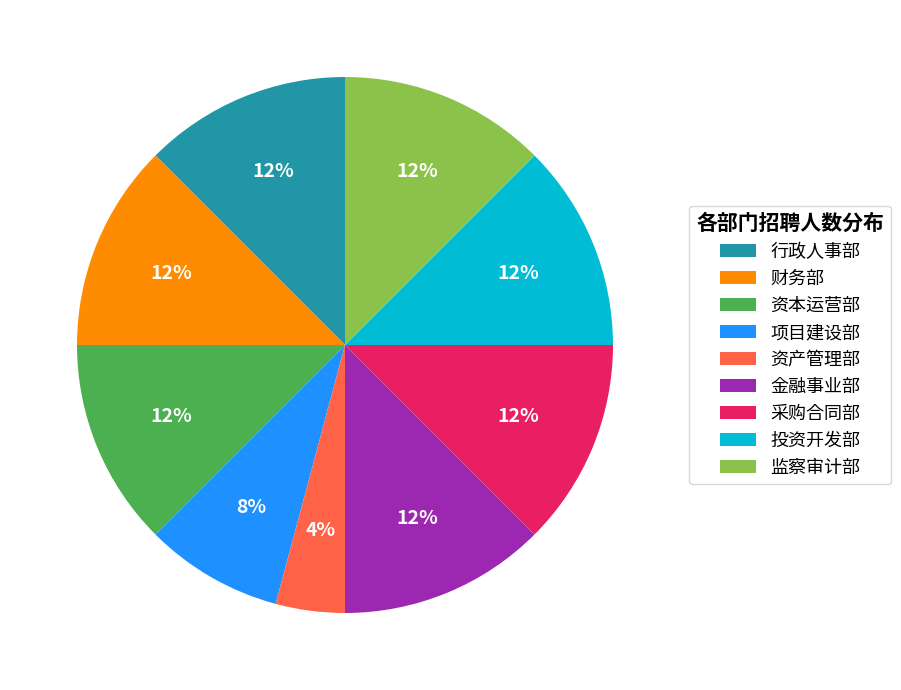

Is it true that 资本运营部 is 24% of the pie?

False